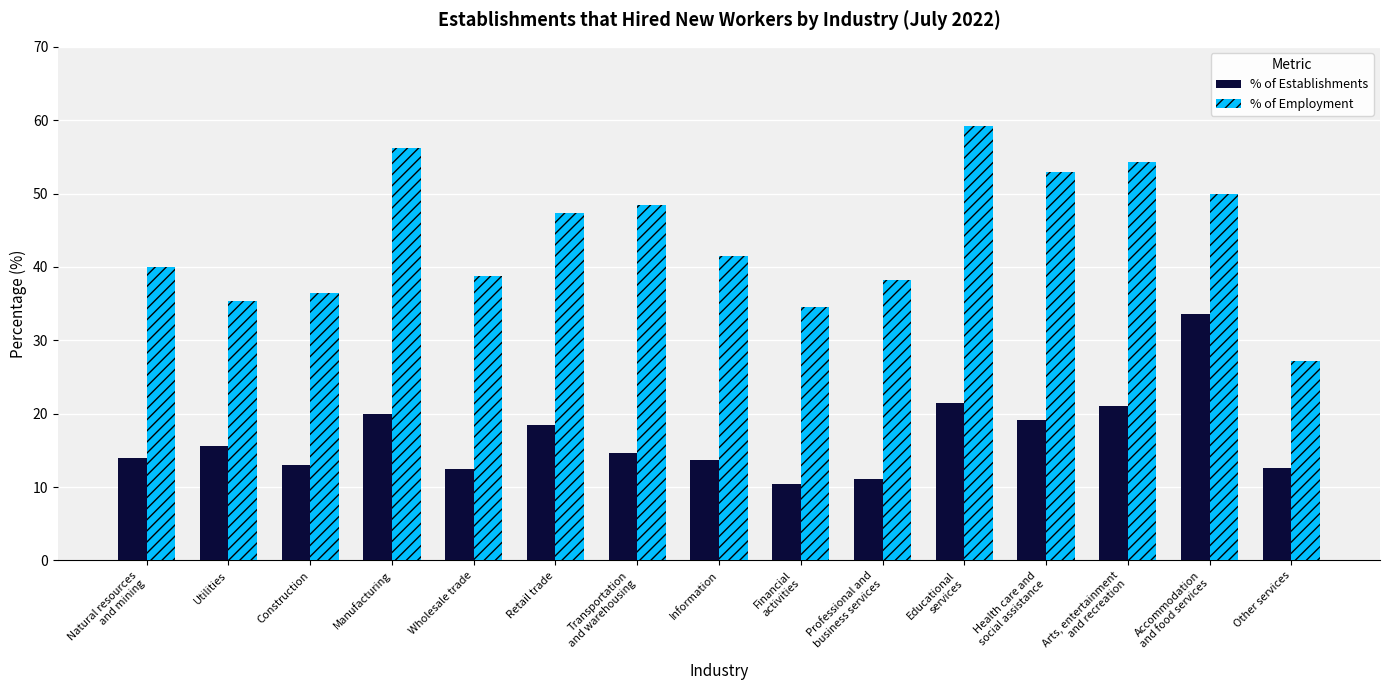

What is the greatest value displayed?

59.2